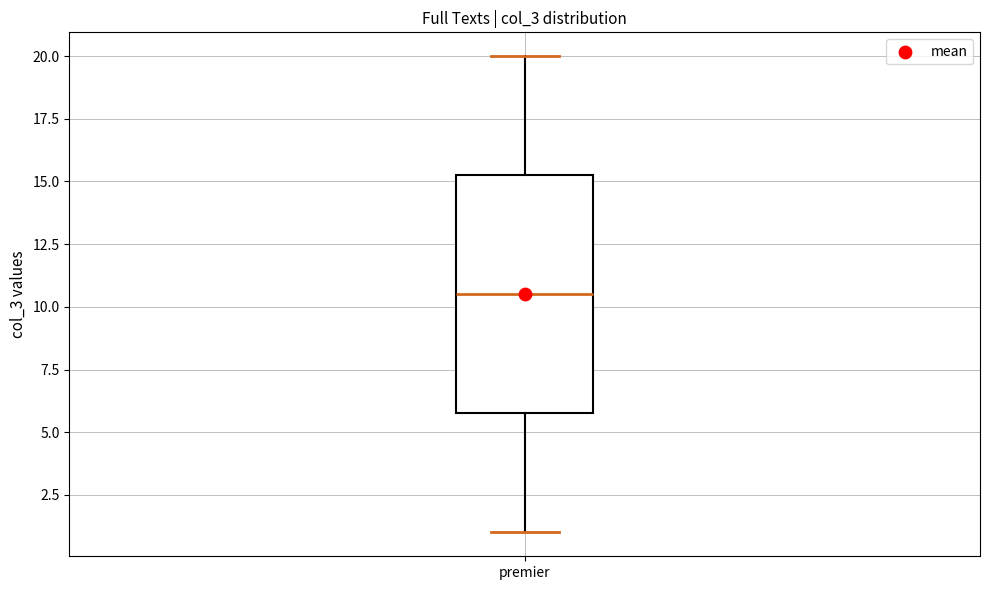

Where does the upper whisker of the box for premier end on the y-axis? The values are not printed on the chart, so give them approximately, as read against the axis.

20.0